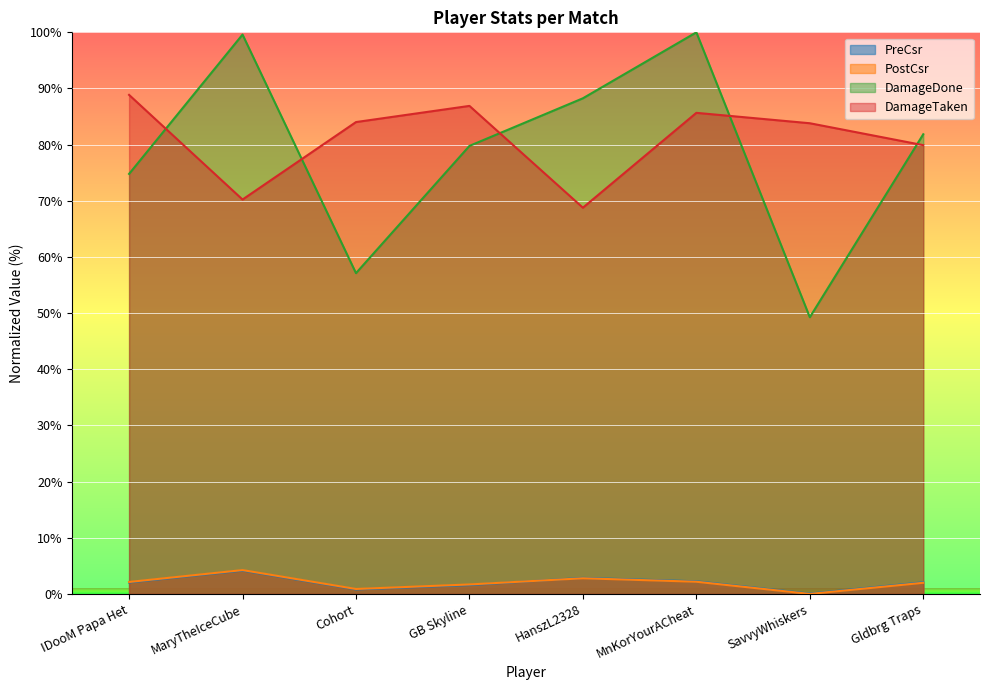

At how many categories does at least one series exceed 17?

8